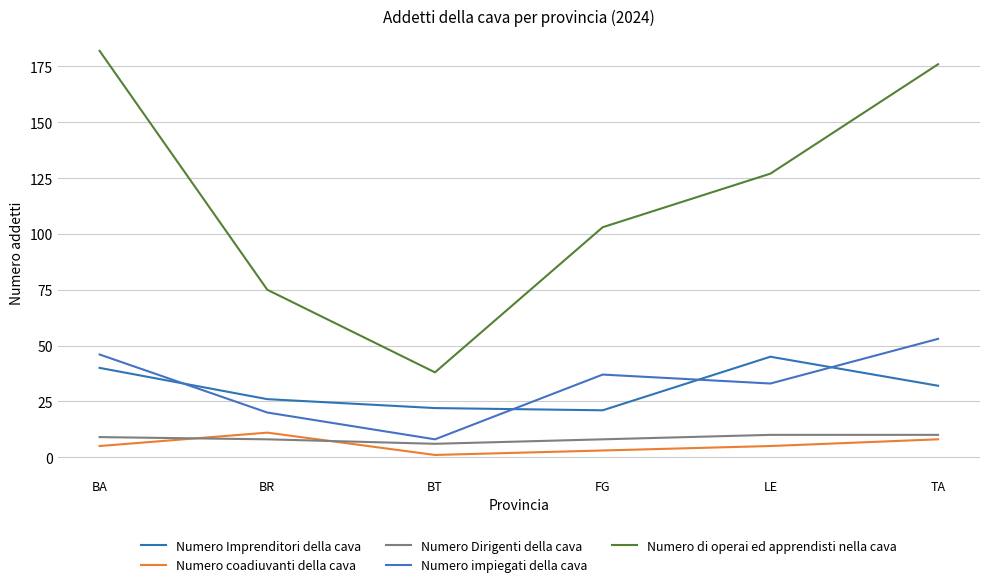

What is the difference between the maximum and minimum values in the Numero coadiuvanti della cava series?

10